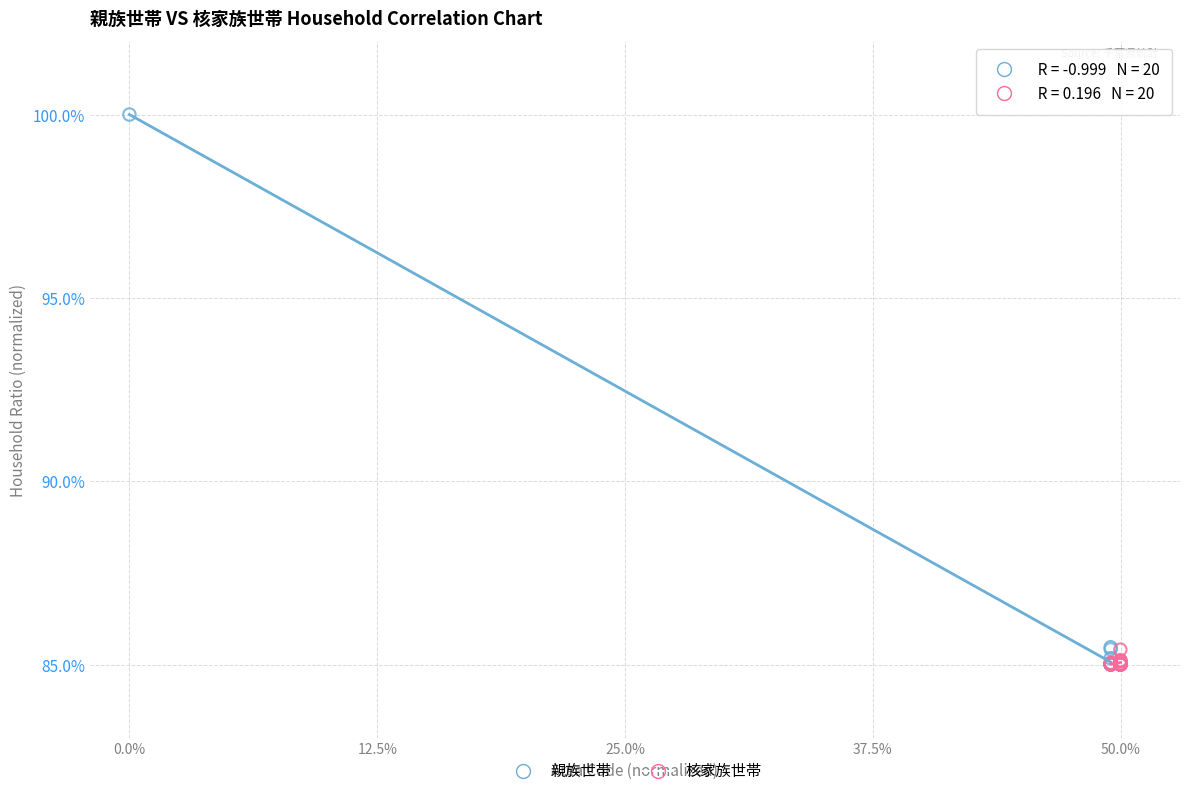

What are all the series names shown in the legend?

親族世帯, 核家族世帯